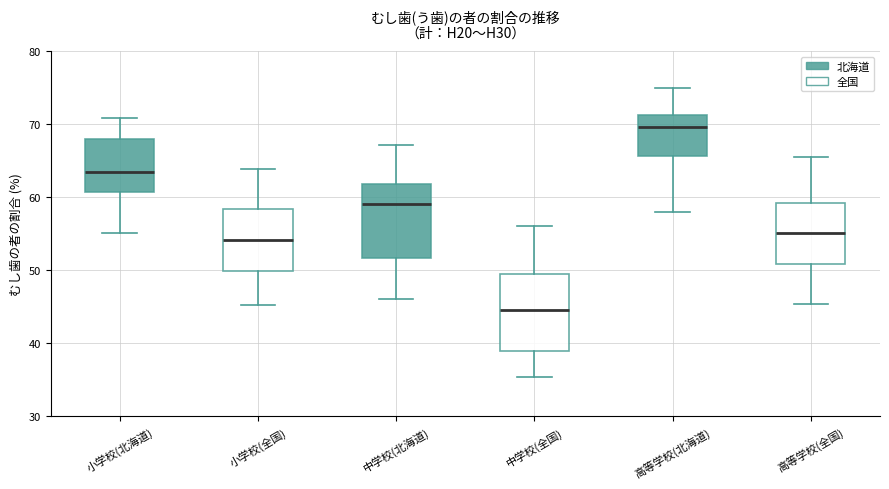

Which box has the highest median line?

高等学校(北海道)